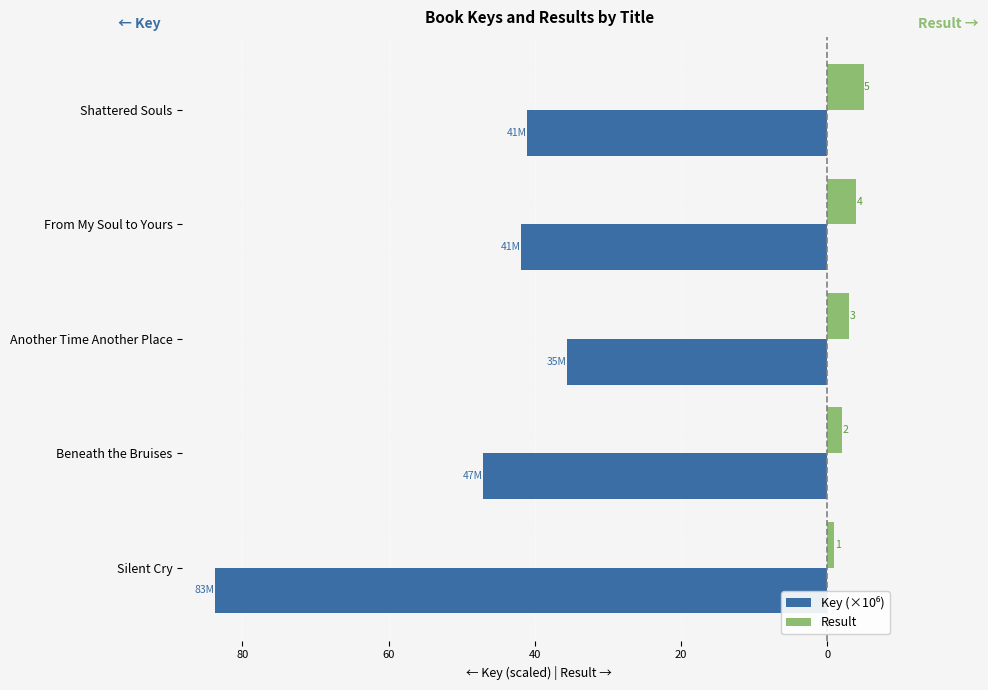

How many series are shown in this chart?

2